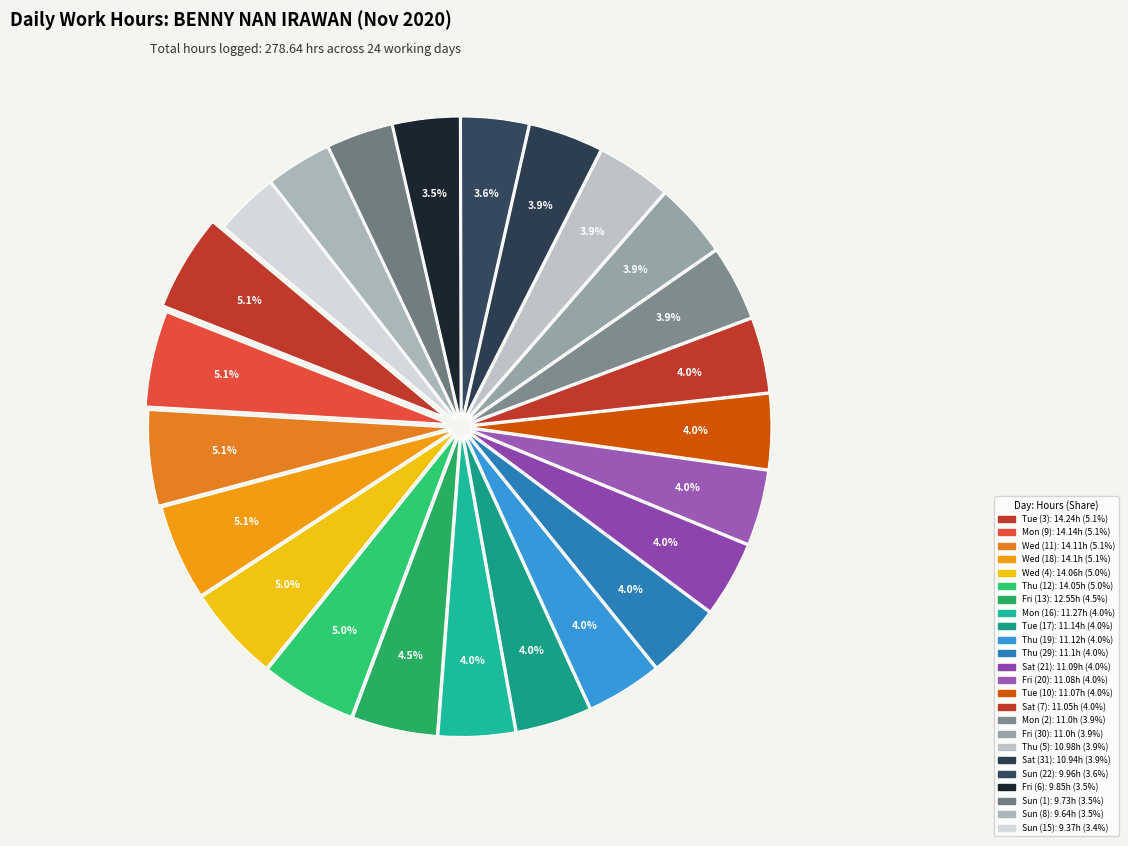

How many slices are in this pie chart?

24